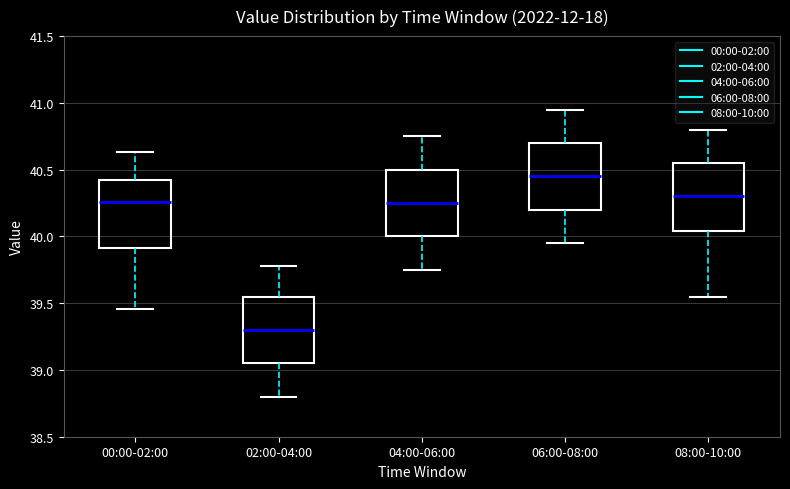

Which box's median line is the lowest?

02:00-04:00